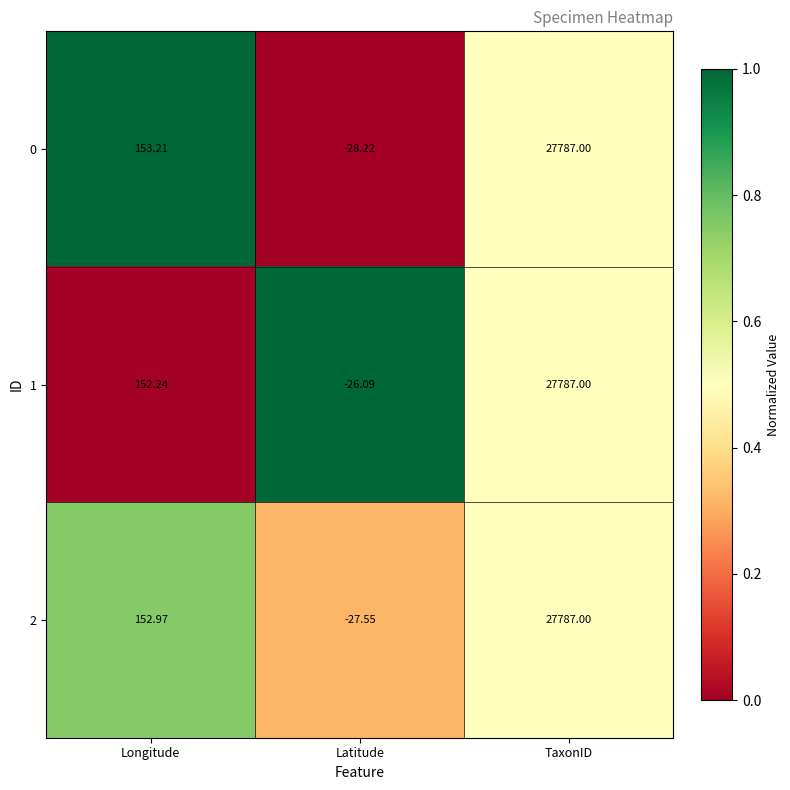

At which category is the sum across all series the highest?

TaxonID